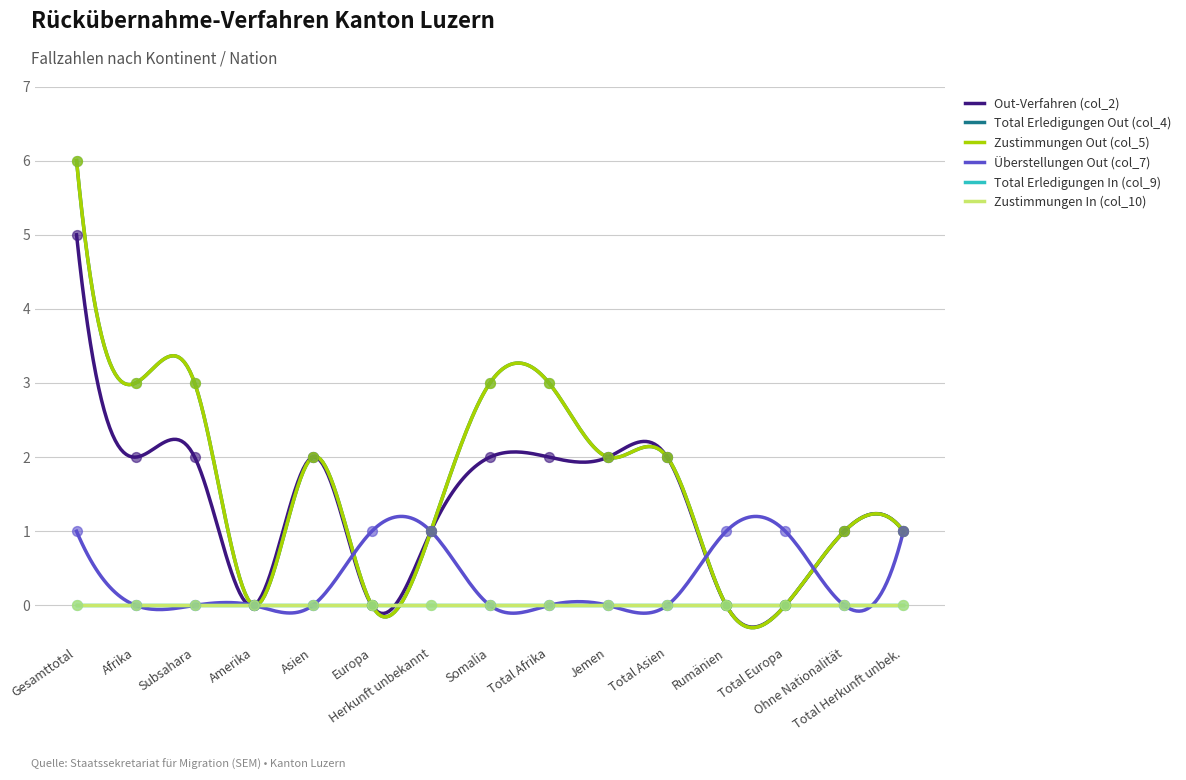

Which series contains the highest Y value?

Total Erledigungen Out (col_4)